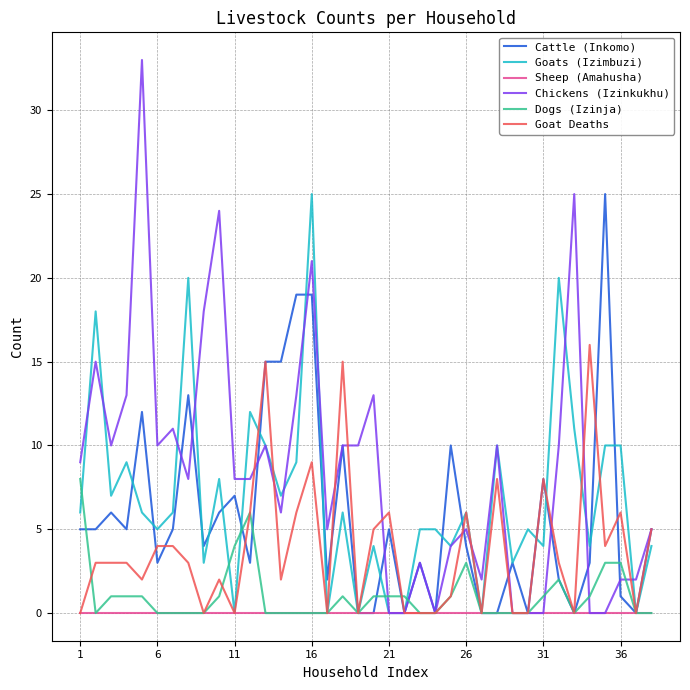

At how many categories does at least one series exceed 14?

14